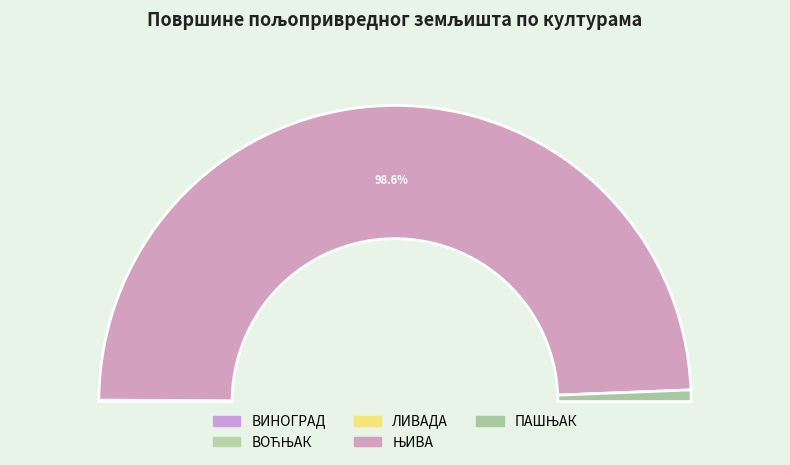

The ПАШЊАК slice represents 11% of the pie. True or false?

False